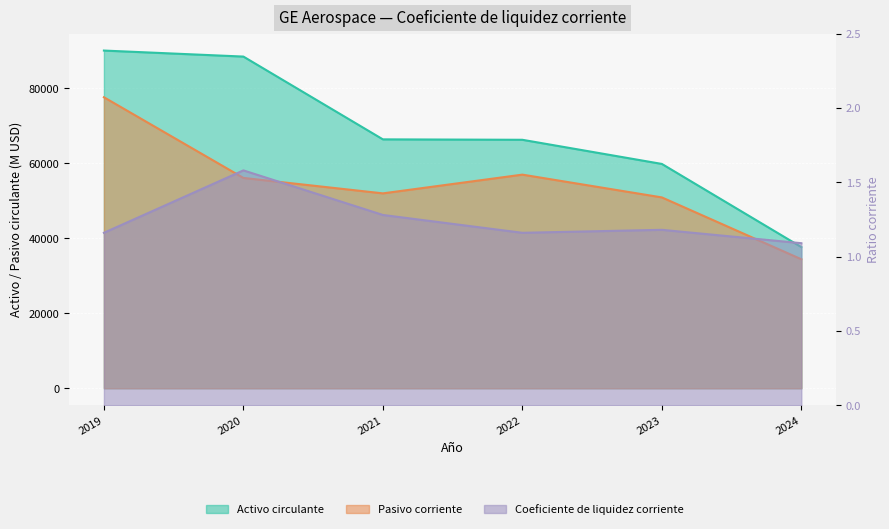

How many lines are shown in the chart?

3